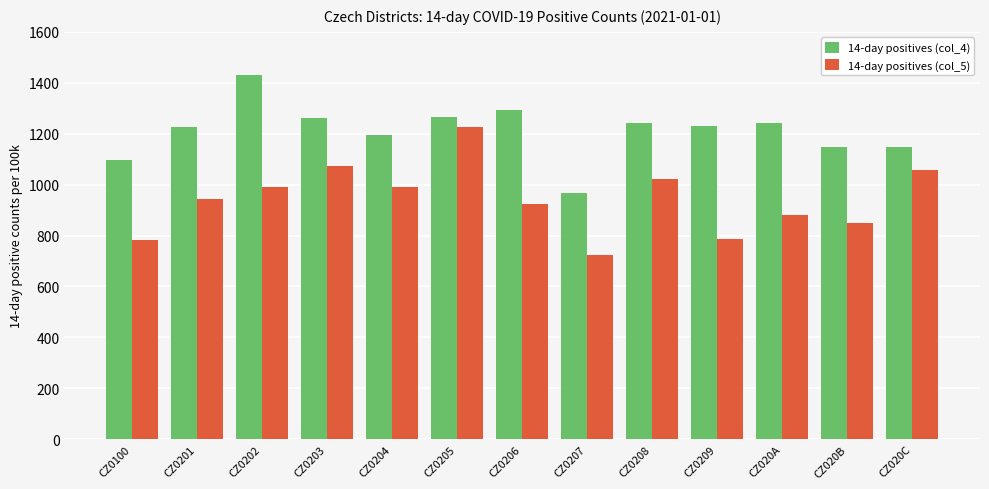

Is the value of 14-day positives (col_4) at CZ020A greater than the value of 14-day positives (col_5) at CZ0100?

Yes